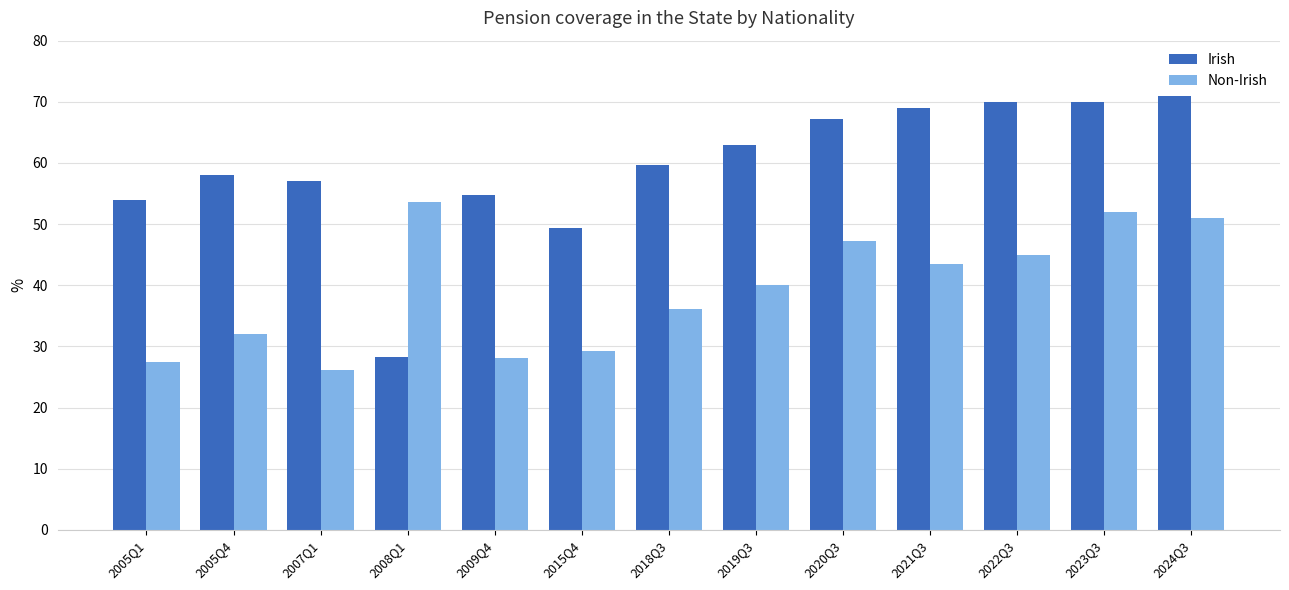

Reading left to right, what are all the values shown in this chart?

Irish: 54.0	58.0	57.1	28.2	54.8	49.4	59.6	63.0	67.2	69.0	70.0	70.0	71.0
Non-Irish: 27.5	32.1	26.1	53.6	28.1	29.2	36.1	40.1	47.2	43.4	45.0	52.0	51.0